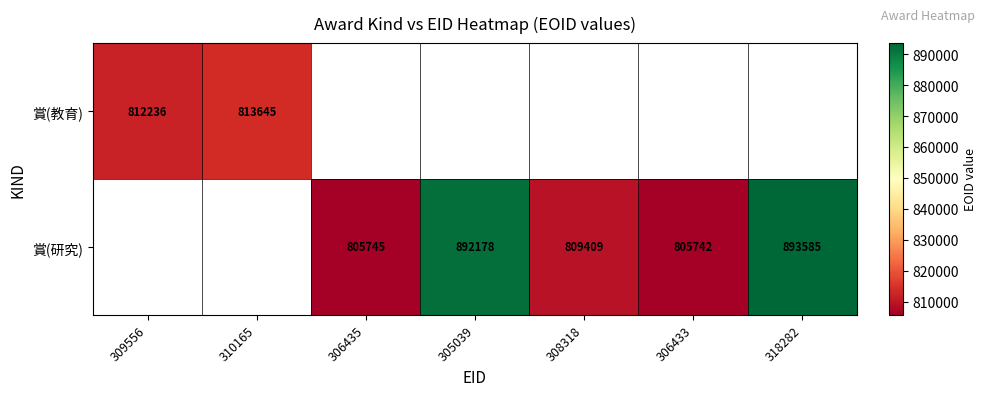

True or false: 賞(研究) has a value of 488946 at 305039.

False